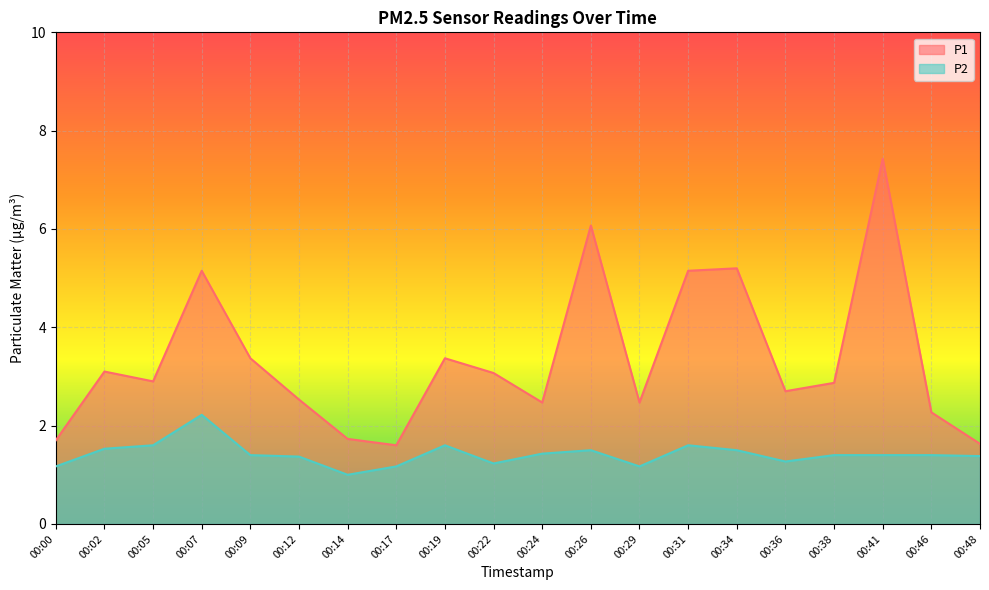

Which has a higher value, 00:12 or 00:29?

00:12